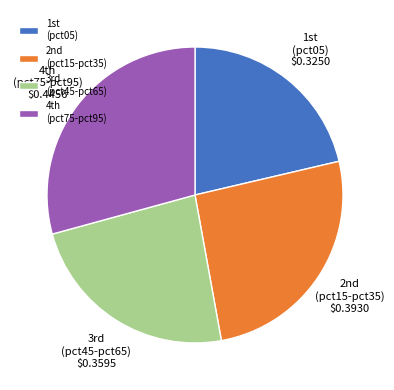

Which category has the smallest portion of the pie?

1st (pct05)